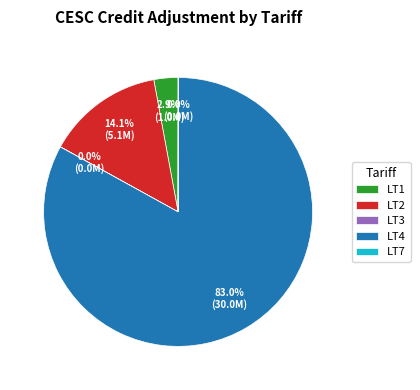

Combined, what portion of the pie is LT1 and LT2?

17.0%